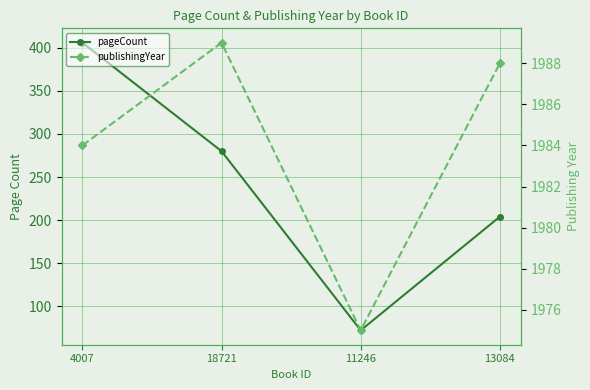

At which label does publishingYear first exceed 1988?

18721